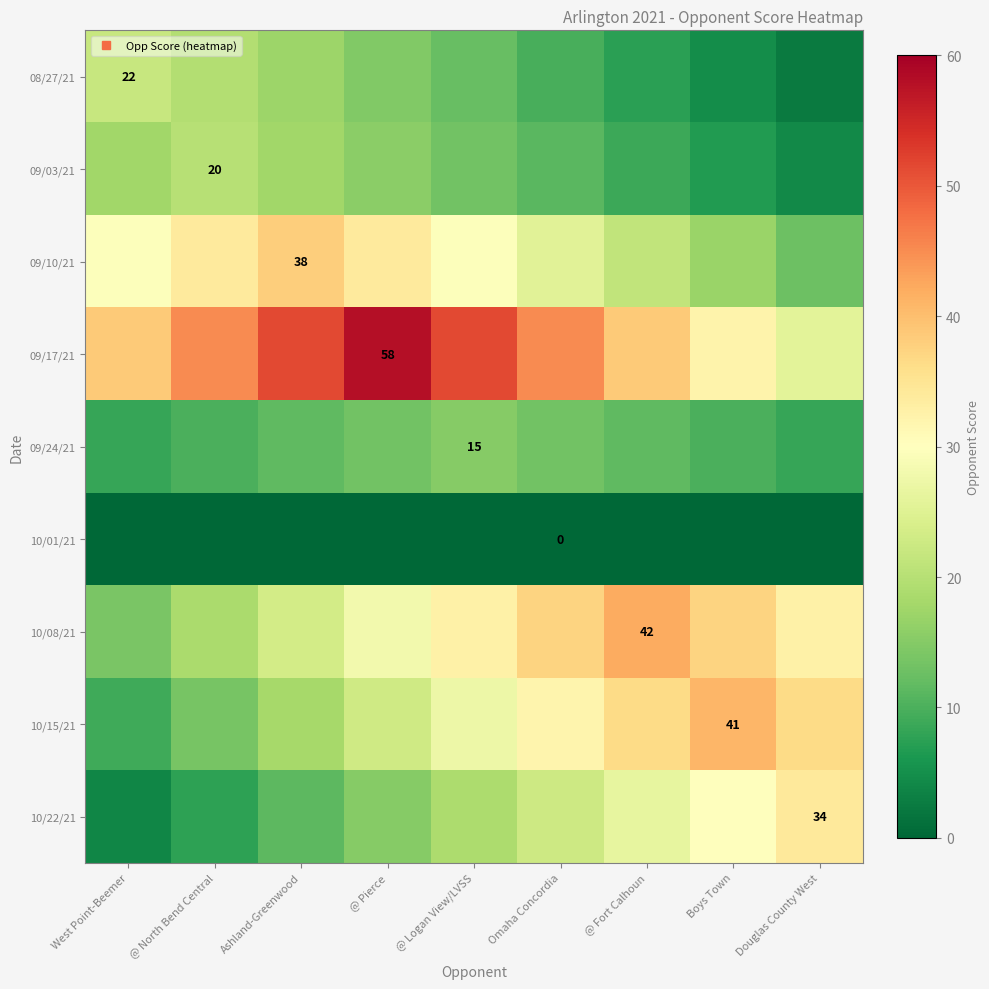

List the labels in order of 08/27/21 value, largest first.

West Point-Beemer, @ North Bend Central, Ashland-Greenwood, @ Pierce, @ Logan View/LVSS, Omaha Concordia, @ Fort Calhoun, Boys Town, Douglas County West